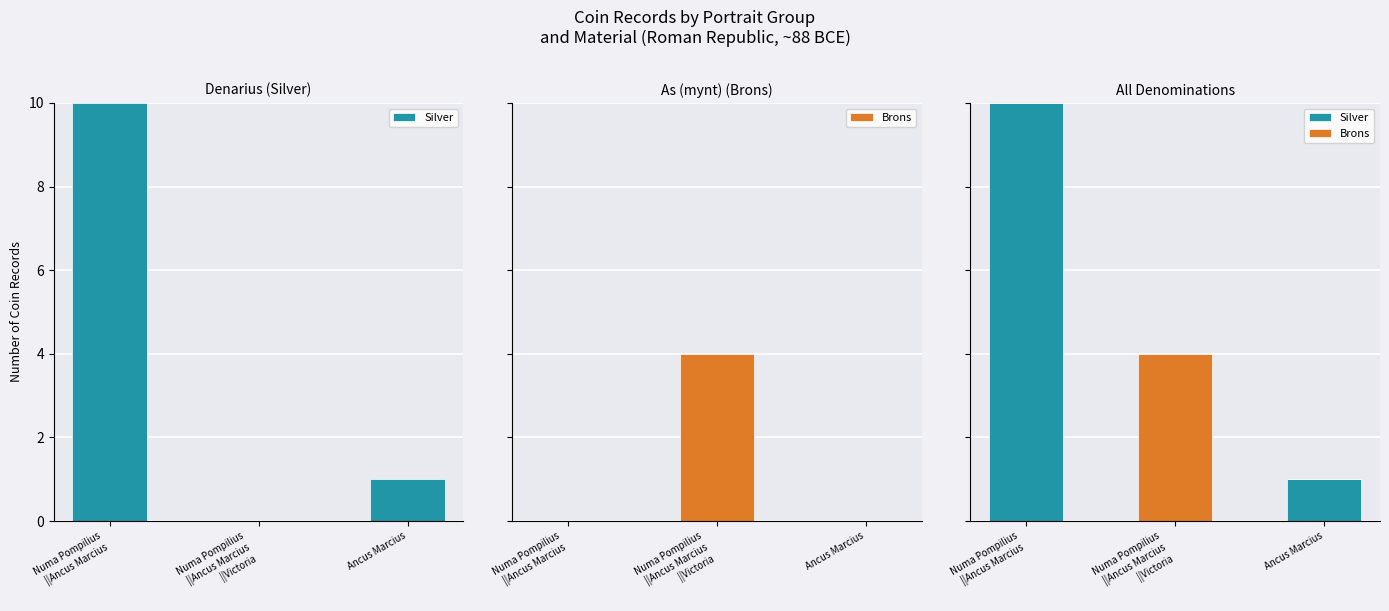

Reading left to right, transcribe all the data shown in this chart.

Silver: 10	0	1
Brons: 0	4	0